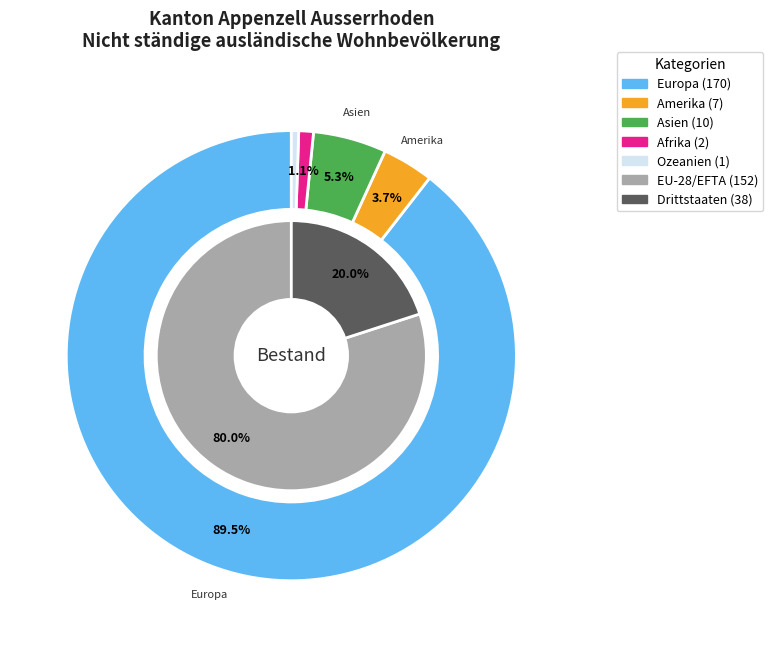

What percentage is NOT represented by Asien?

94.7%